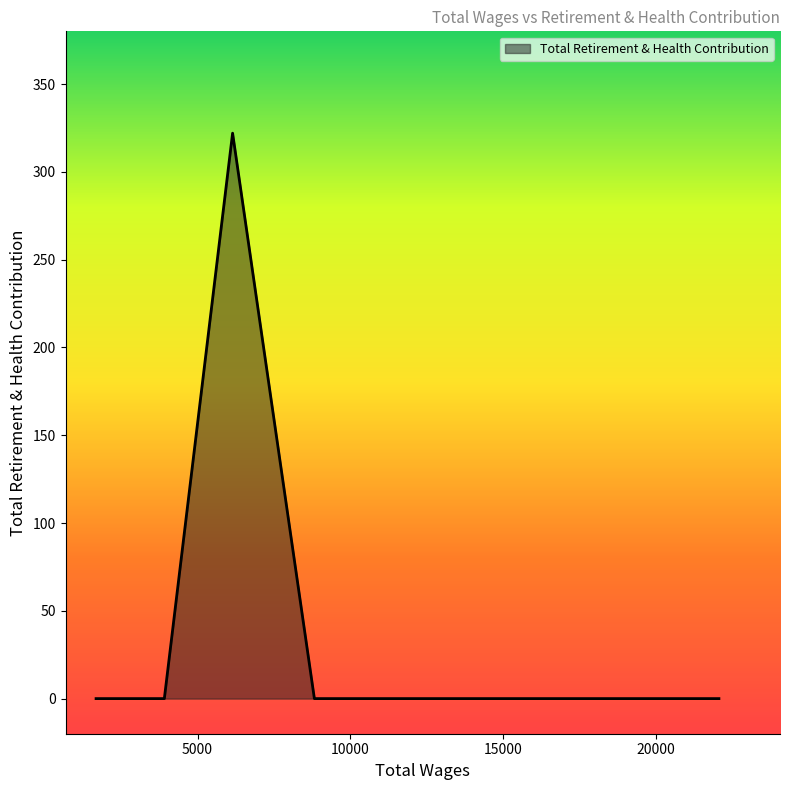

True or false: the data has more than 2 interior local peaks.

False